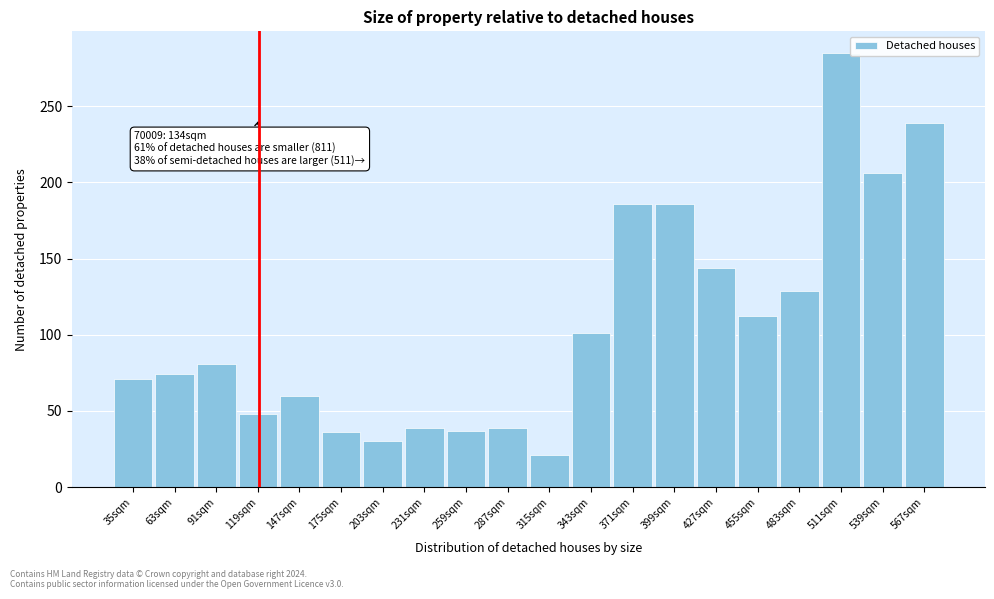

What is the minimum value shown in the chart?

21